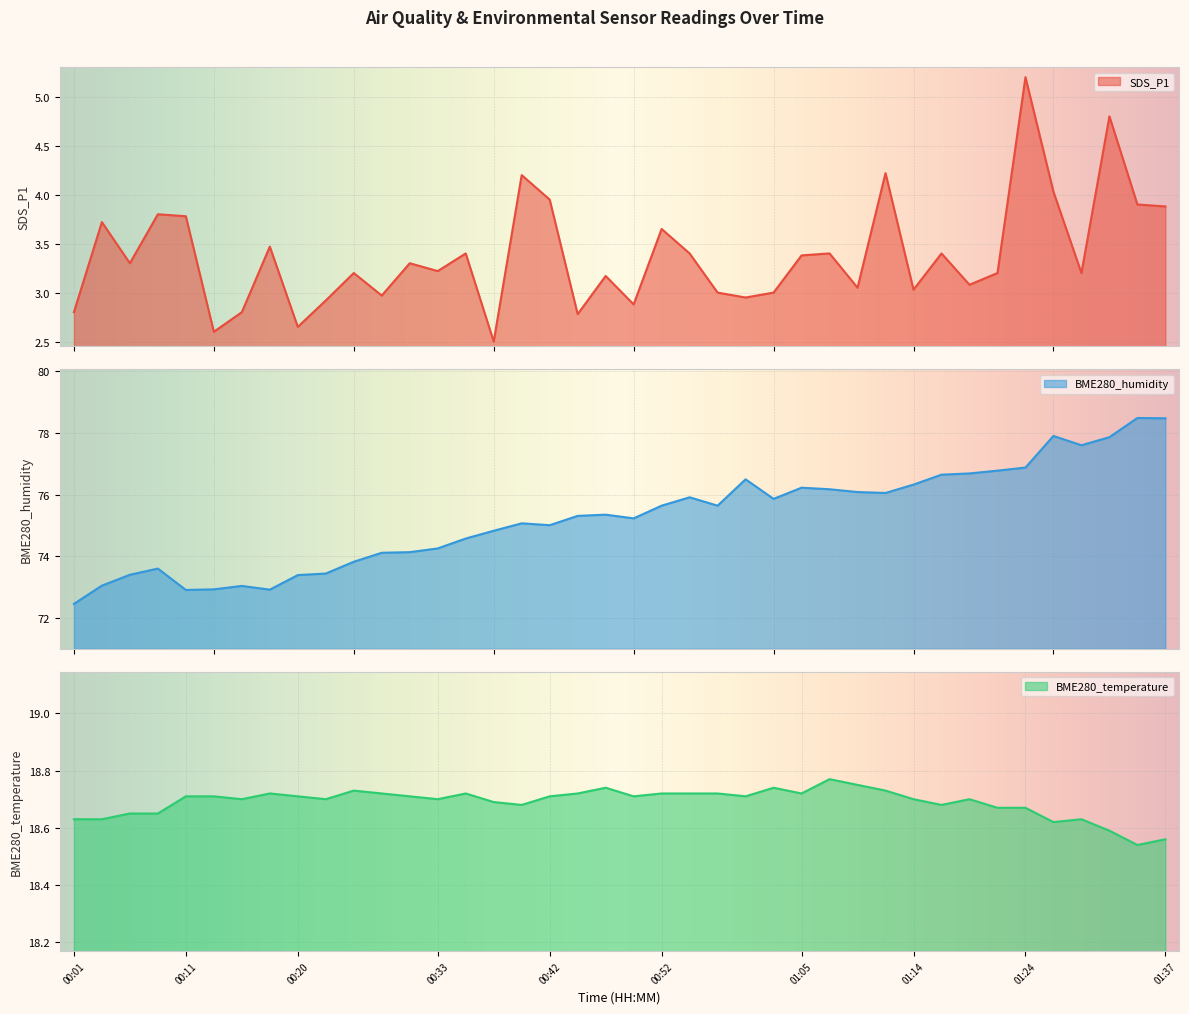

What position from the right is 00:50?

20